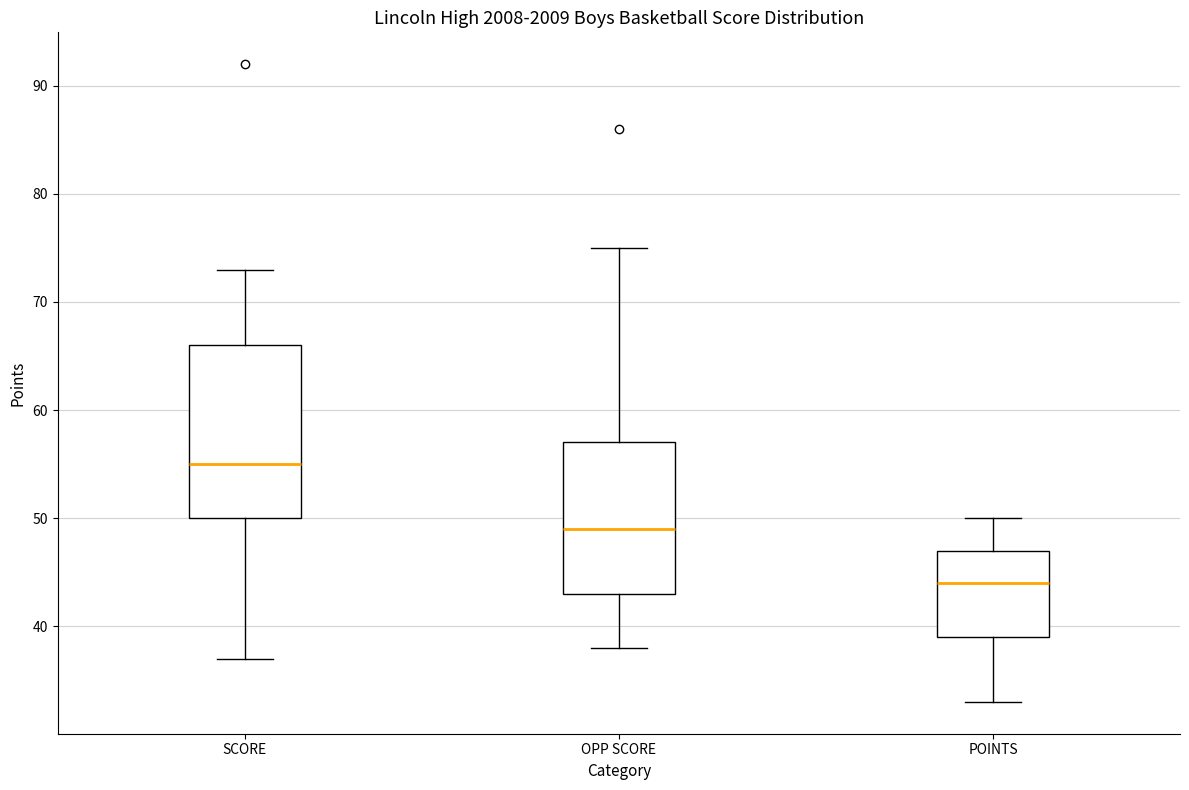

Where does the upper whisker of the box for SCORE end on the y-axis? The values are not printed on the chart, so give them approximately, as read against the axis.

73